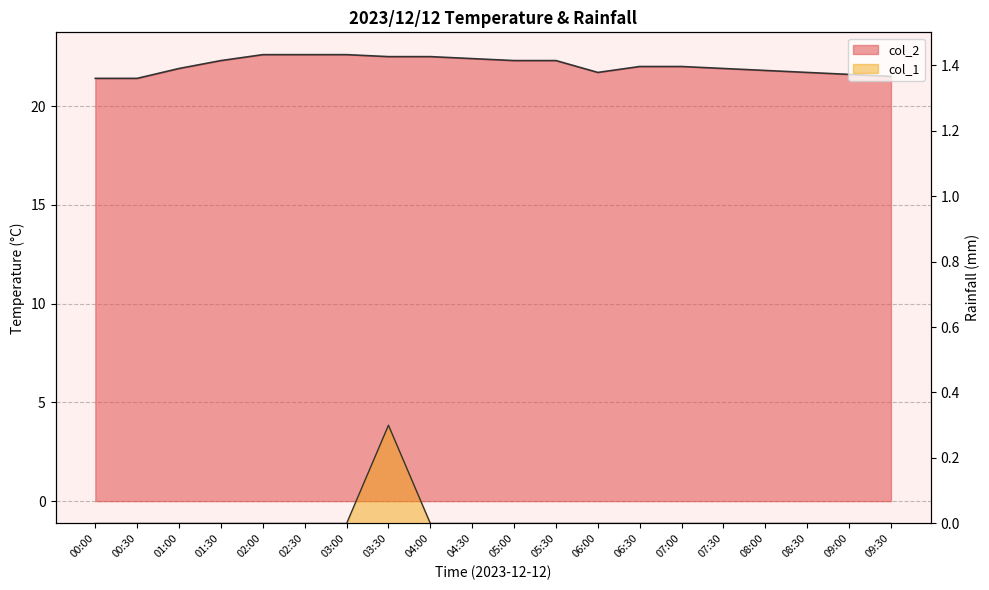

What is the label of the 1st point from the right?

09:30